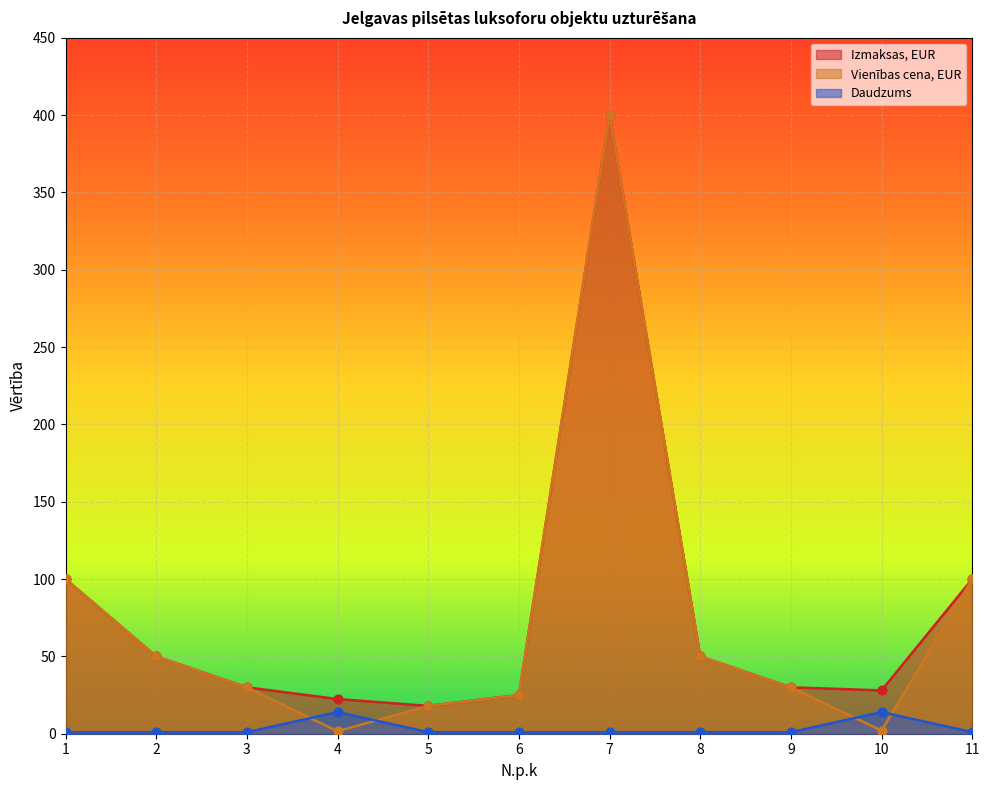

What is the total value across all series at 5?

37.0